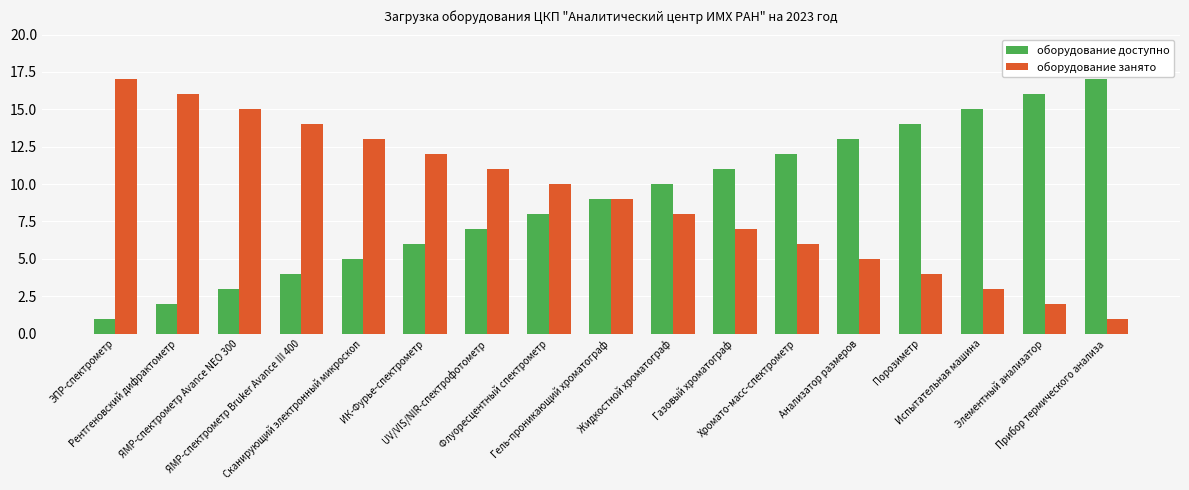

What is the maximum value for оборудование занято?

17